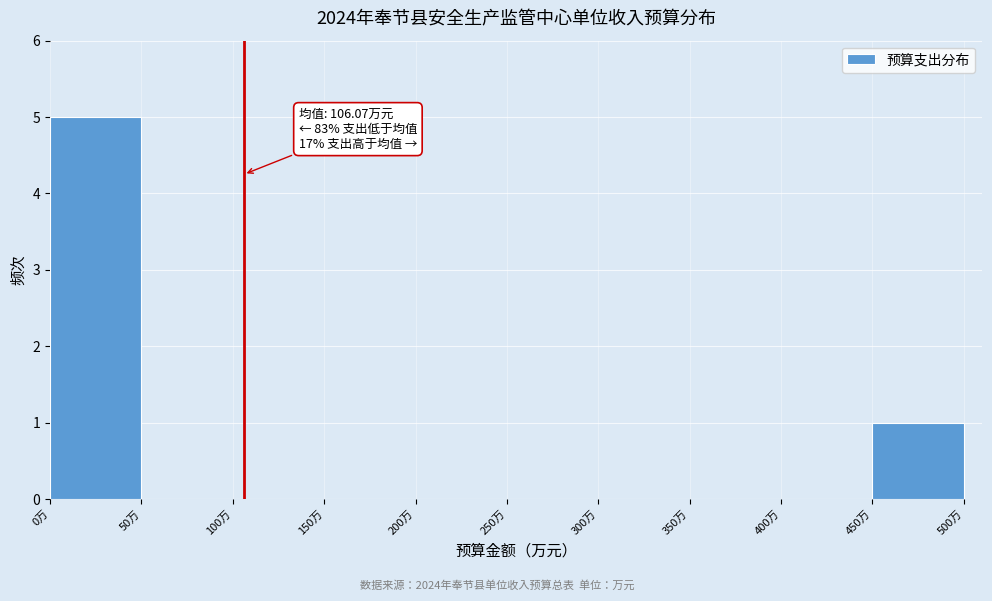

Which range on the x-axis has the tallest bar?

0 to 50